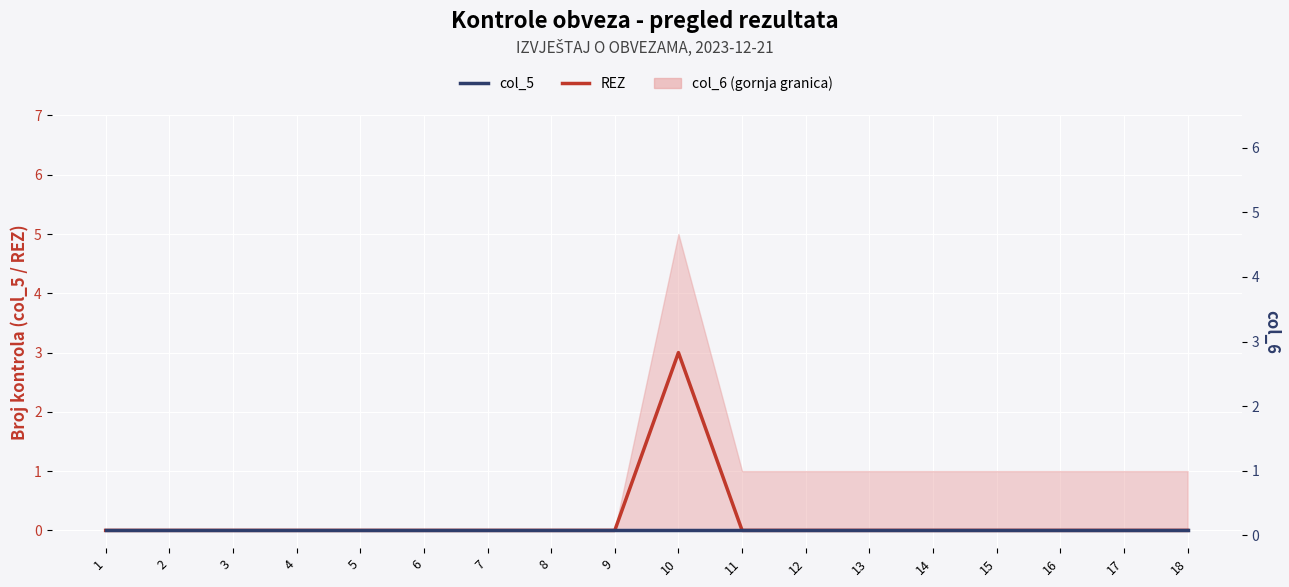

True or false: col_5 and REZ cross at least once.

False